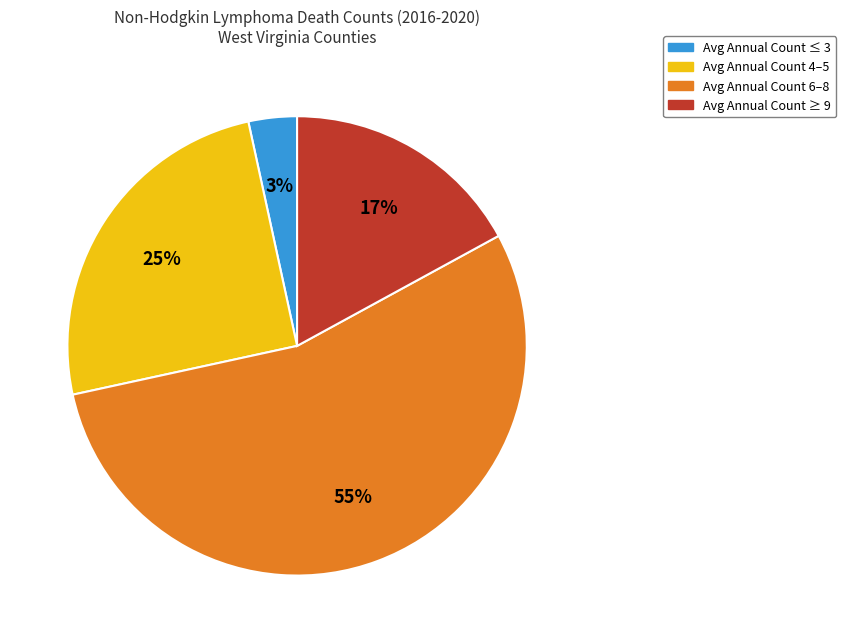

To the nearest percent, what is the average slice percentage?

25%